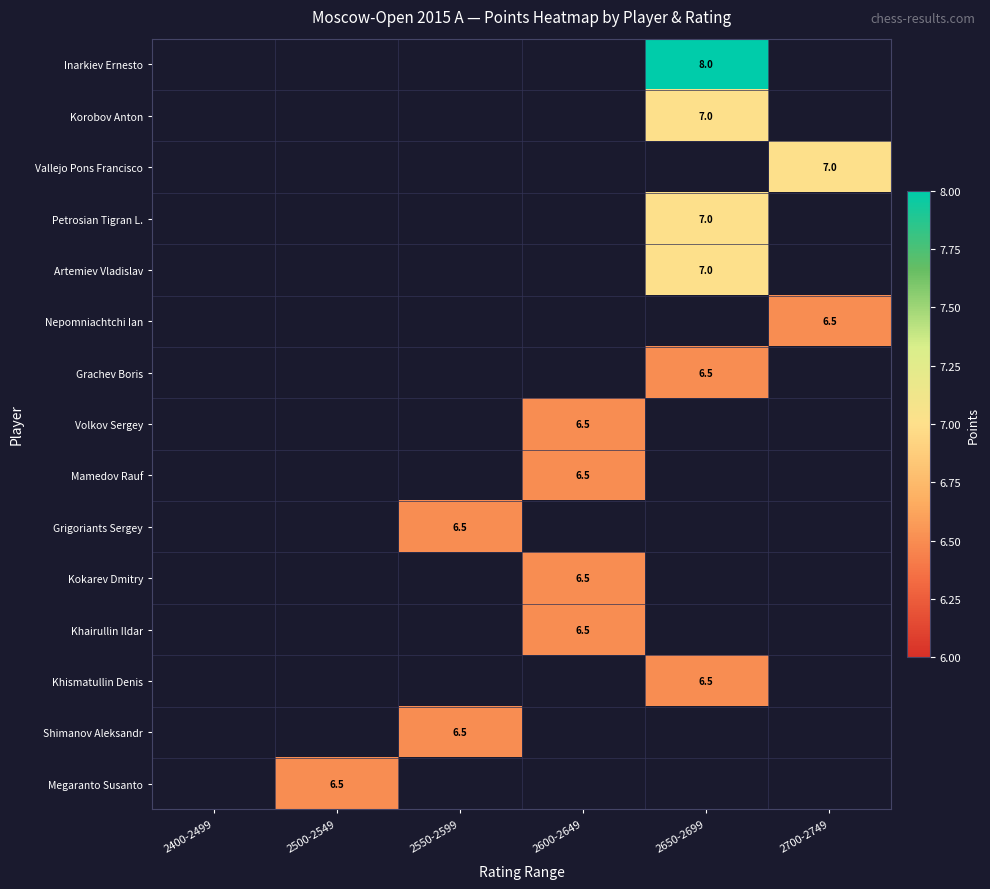

Which has a higher value, 2550-2599 or 2700-2749?

2700-2749